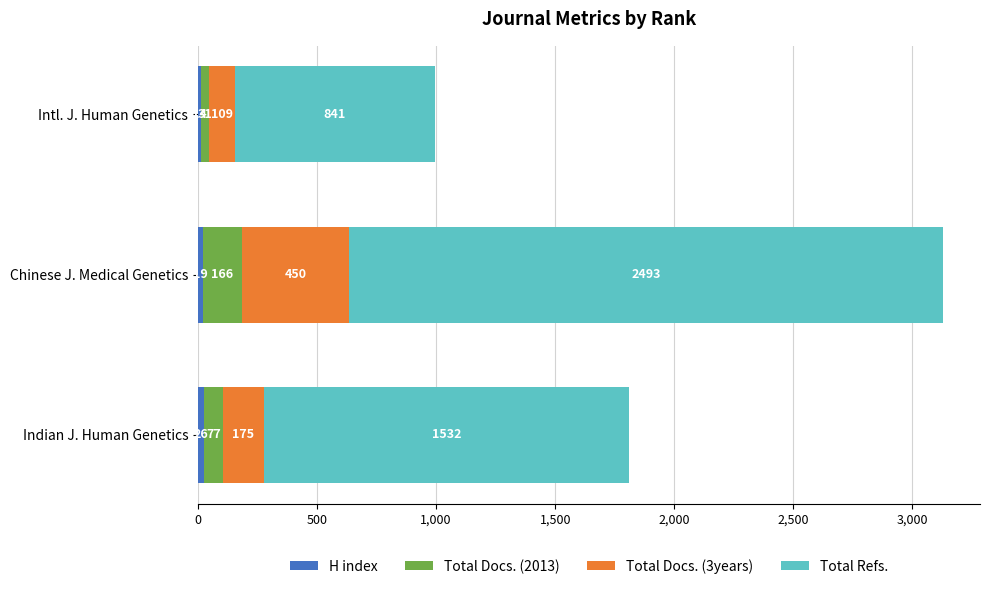

At which category is the sum across all series the highest?

Chinese J. Medical Genetics